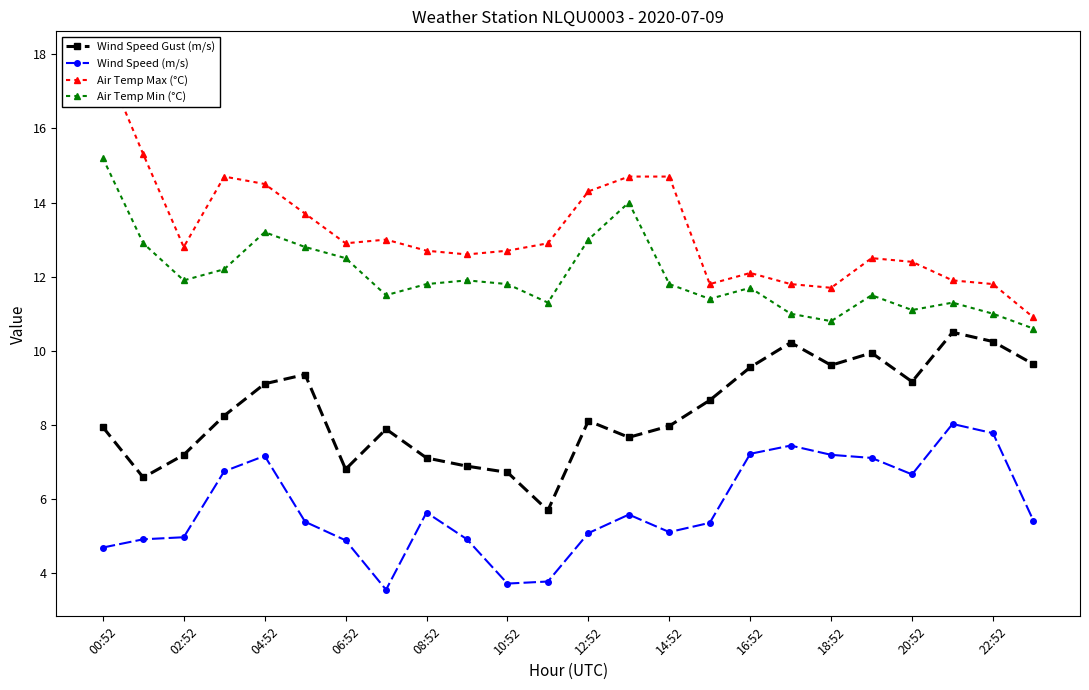

In Air Temp Max (°C), how many points are lower than both neighbors (excluding endpoints)?

5